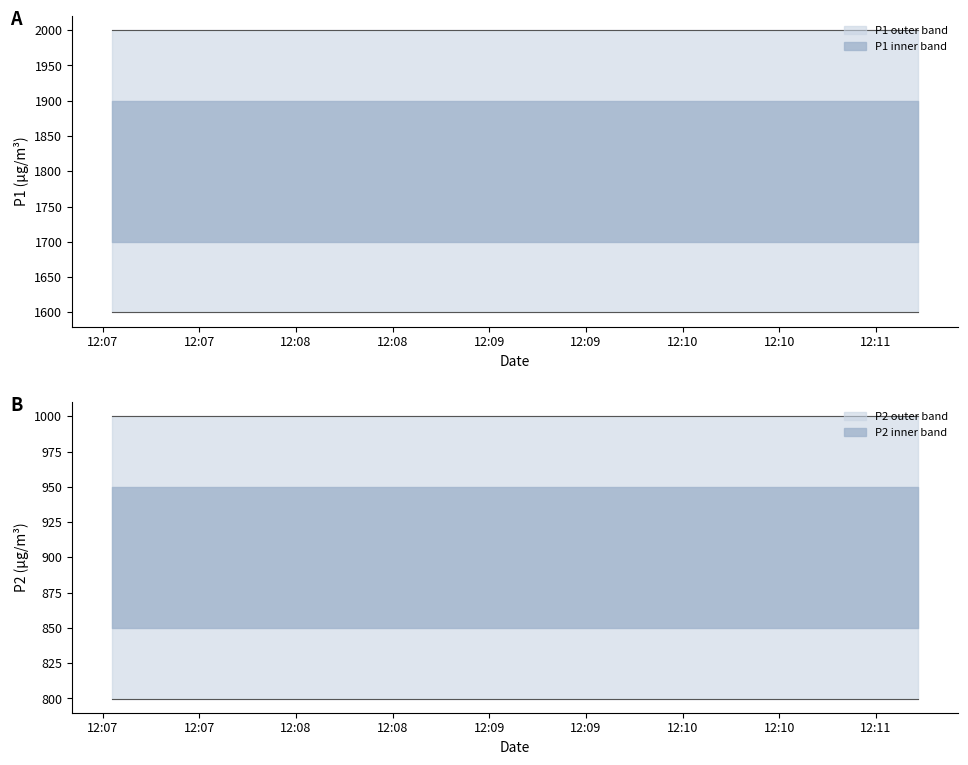

What is the maximum value shown in the chart?

1999.9